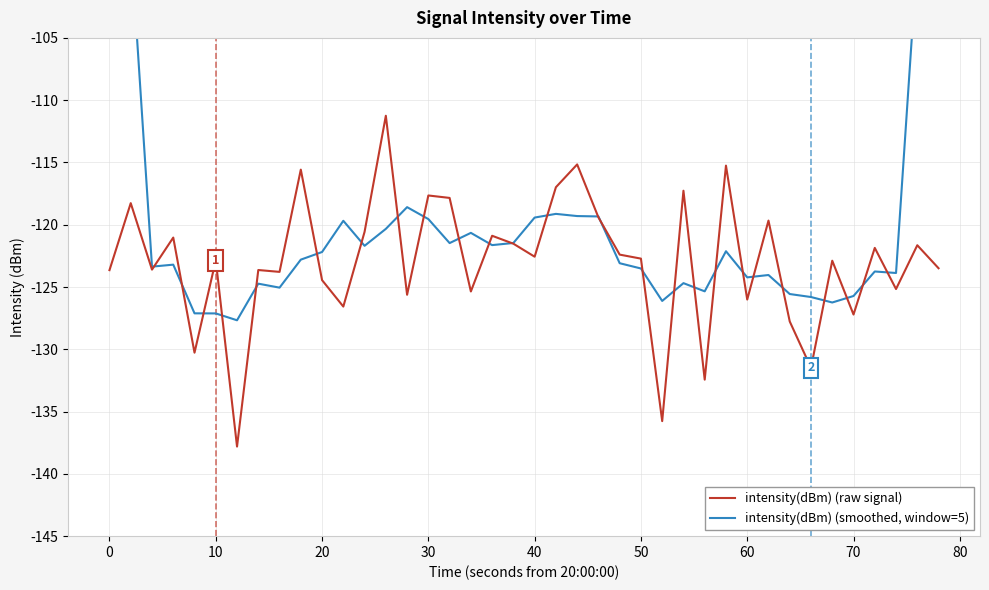

What is the value of the intensity(dBm) (smoothed, window=5) point at the 1st from the left?

-73.1